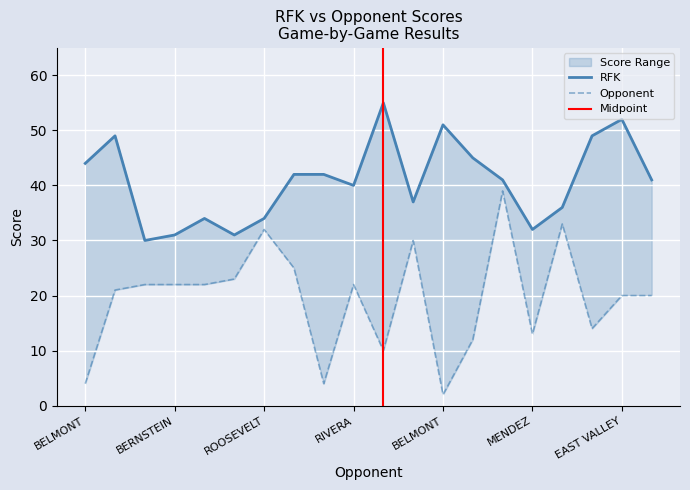

Does the chart display data point markers on the line(s)?

No